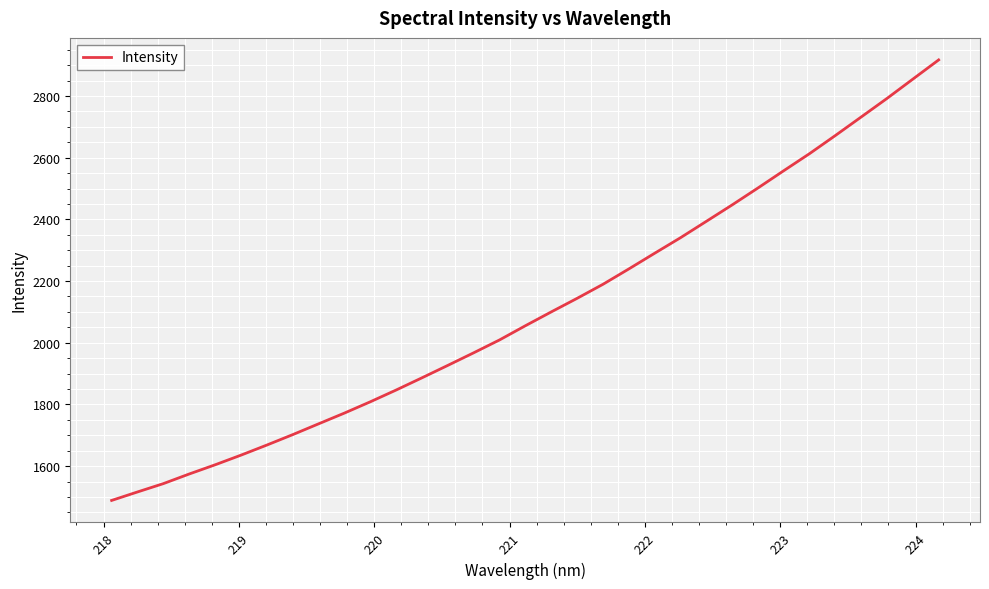

What is the smallest value displayed?

1488.8